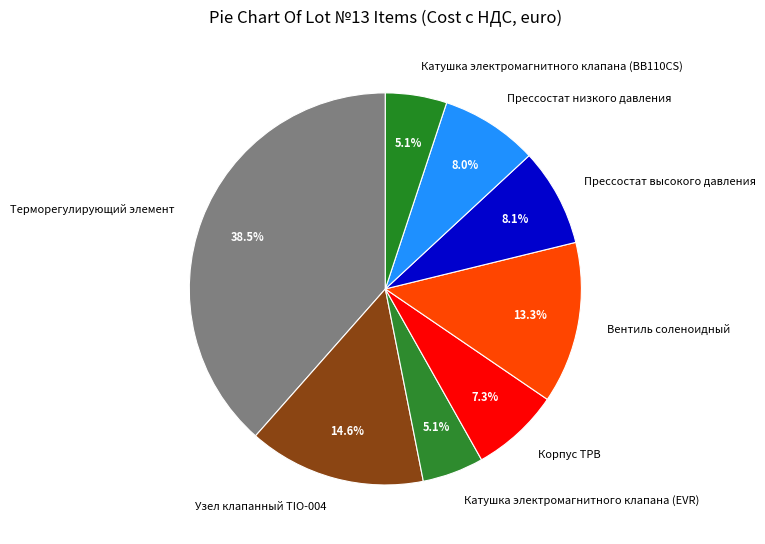

What is the ratio of the value at Прессостат высокого давления to the value at Катушка электромагнитного клапана (EVR)?

1.6